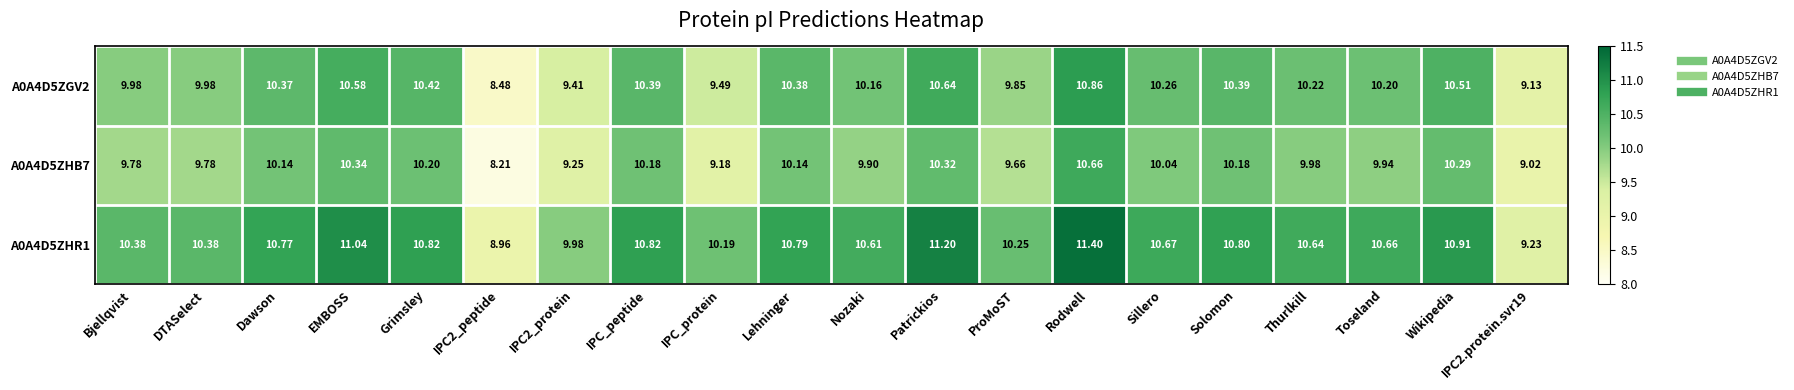

List the series in order of their overall mean, highest first.

A0A4D5ZHR1, A0A4D5ZGV2, A0A4D5ZHB7